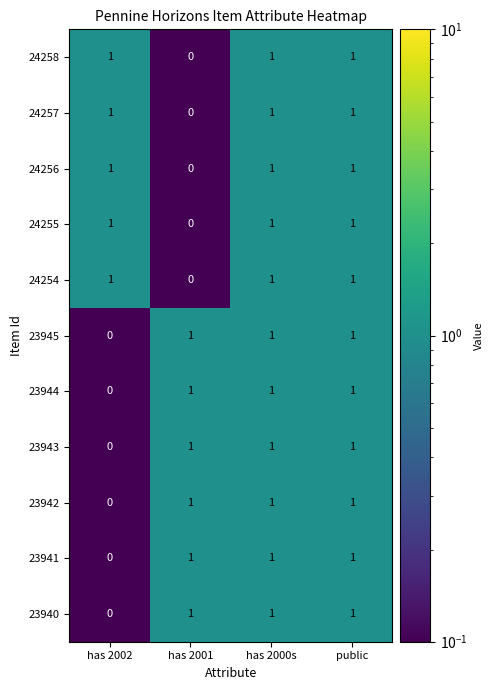

How many values in 24255 are above zero?

3